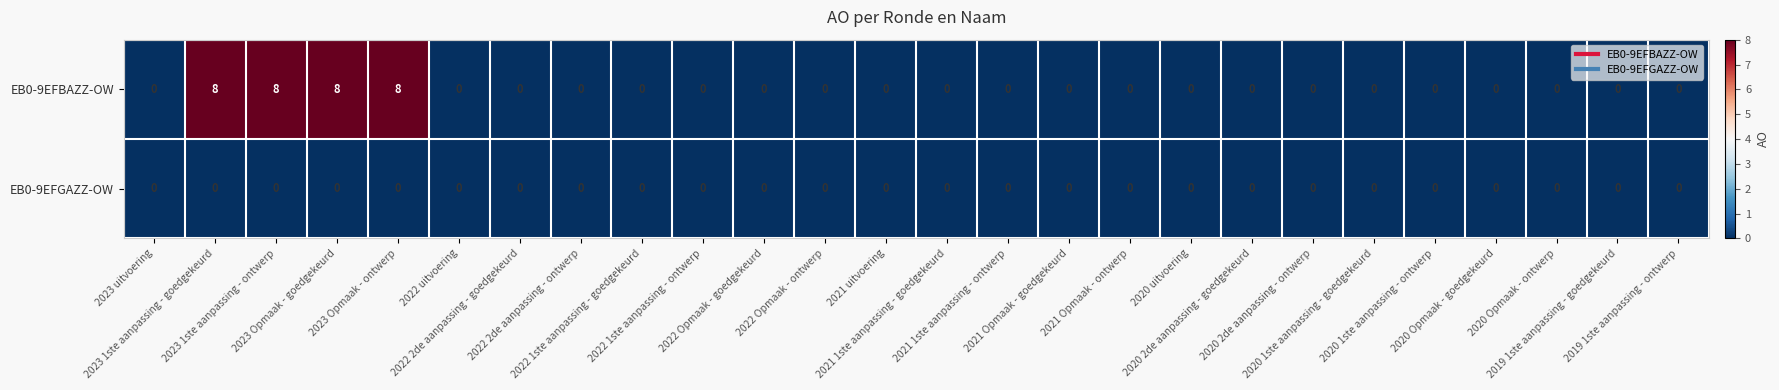

Rank the series by their maximum value, from highest to lowest.

EB0-9EFBAZZ-OW, EB0-9EFGAZZ-OW